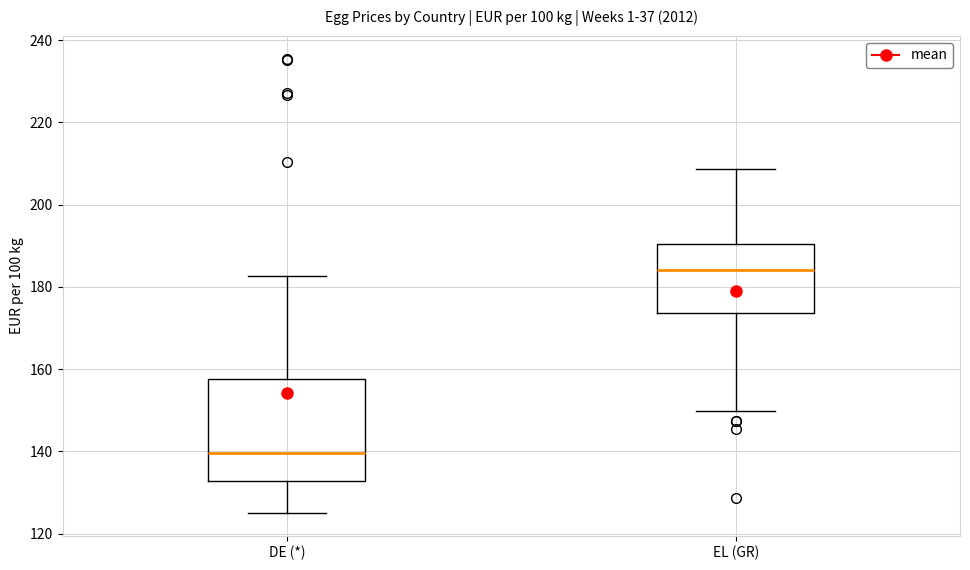

Where is the upper edge of the box for DE (*) on the y-axis? The values are not printed on the chart, so give them approximately, as read against the axis.

158